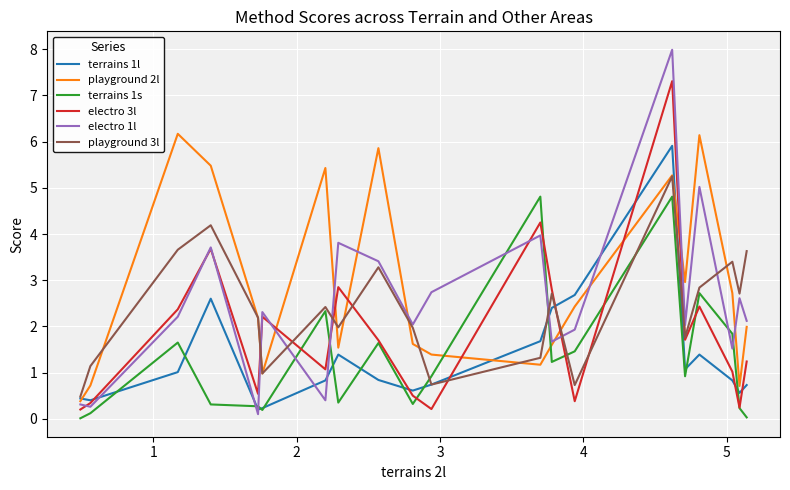

What is the maximum value shown in the chart?

8.0